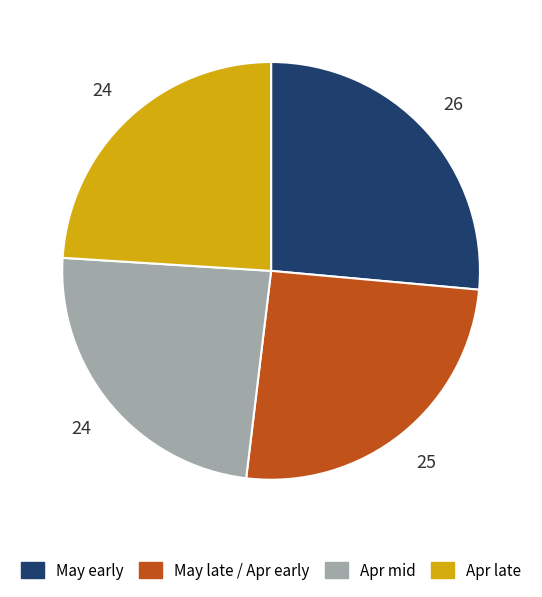

What is the largest slice in the pie chart?

May early